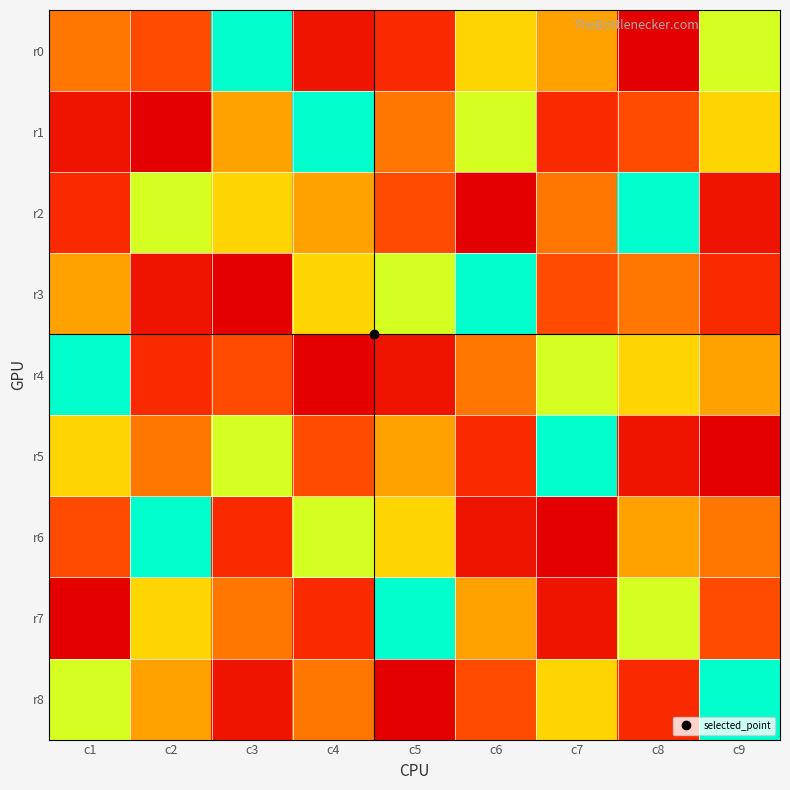

Which label corresponds to the smallest value in the chart?

c3